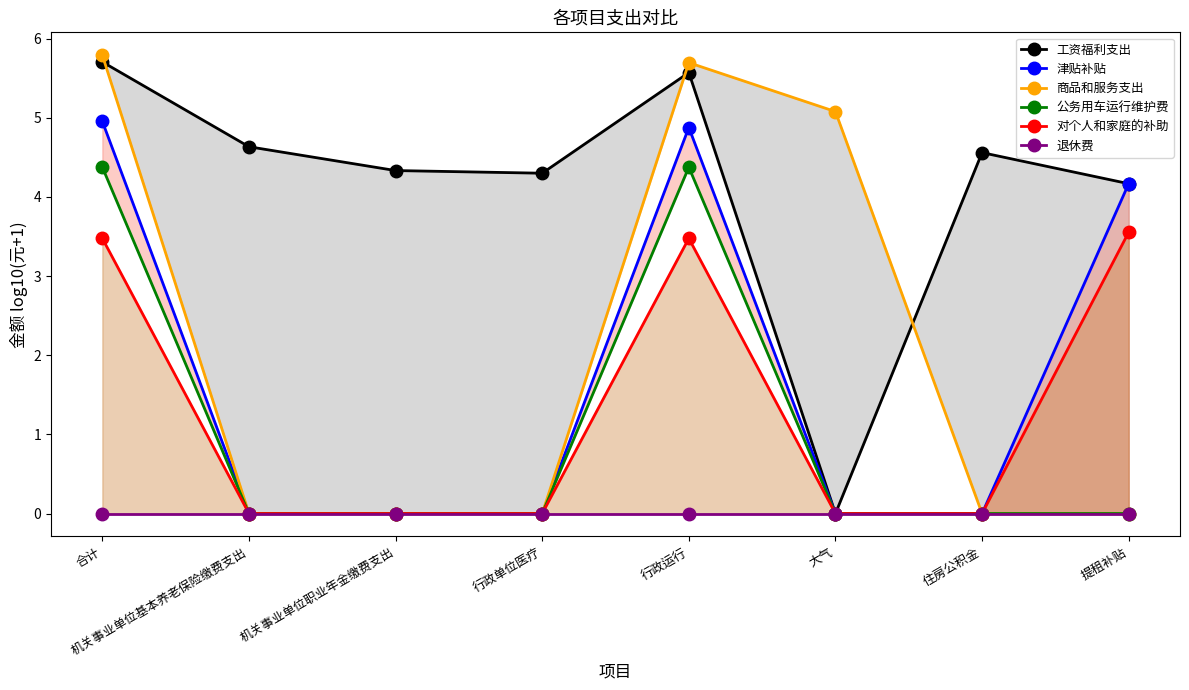

Reading left to right, list all the values displayed in this chart.

工资福利支出: 5.7	4.6	4.3	4.3	5.6	0.0	4.6	4.2
津贴补贴: 5.0	0.0	0.0	0.0	4.9	0.0	0.0	4.2
商品和服务支出: 5.8	0.0	0.0	0.0	5.7	5.1	0.0	0.0
公务用车运行维护费: 4.4	0.0	0.0	0.0	4.4	0.0	0.0	0.0
对个人和家庭的补助: 3.5	0.0	0.0	0.0	3.5	0.0	0.0	3.6
退休费: 0.0	0.0	0.0	0.0	0.0	0.0	0.0	0.0